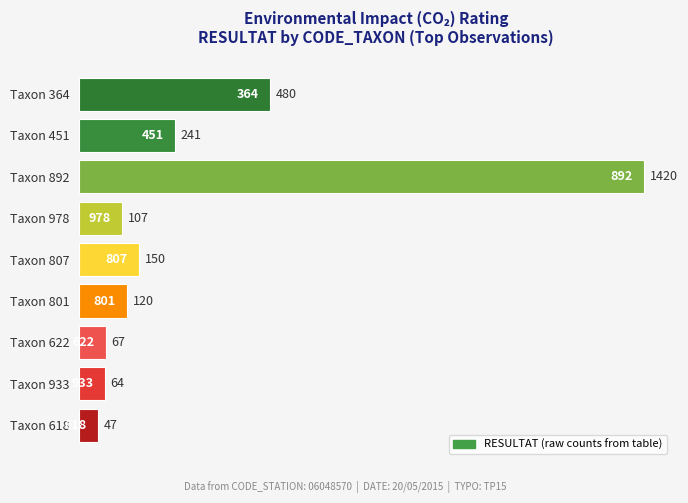

How many distinct data groups are displayed?

1